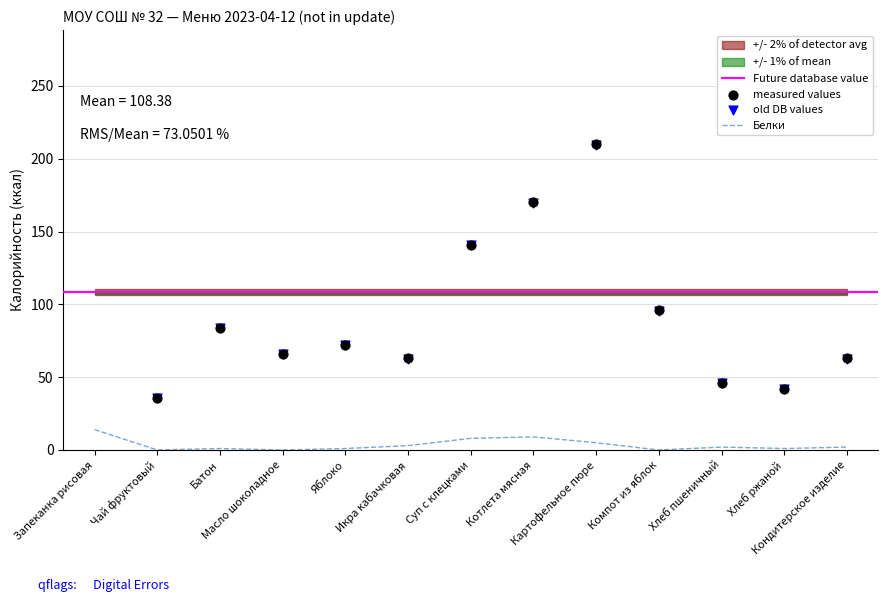

At how many categories does at least one series exceed 84?

5